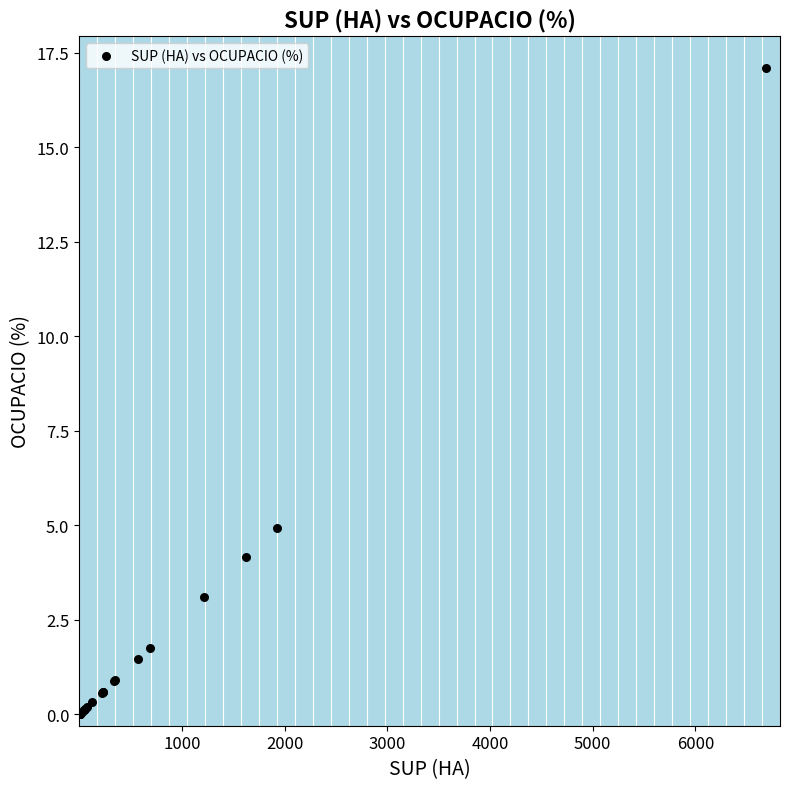

What Y value in the scatter plot is closest to 8?

4.9